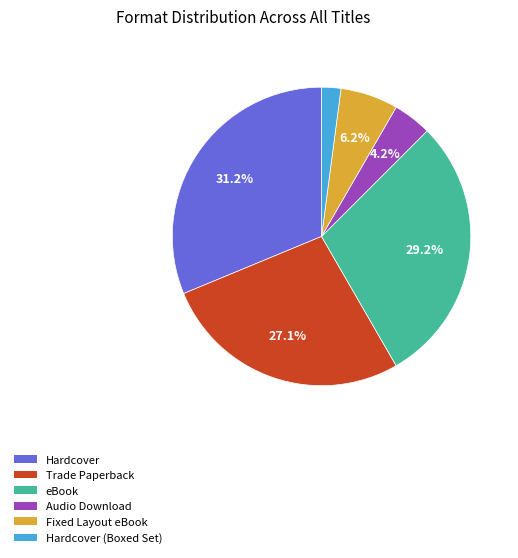

How many slices are in this pie chart?

6